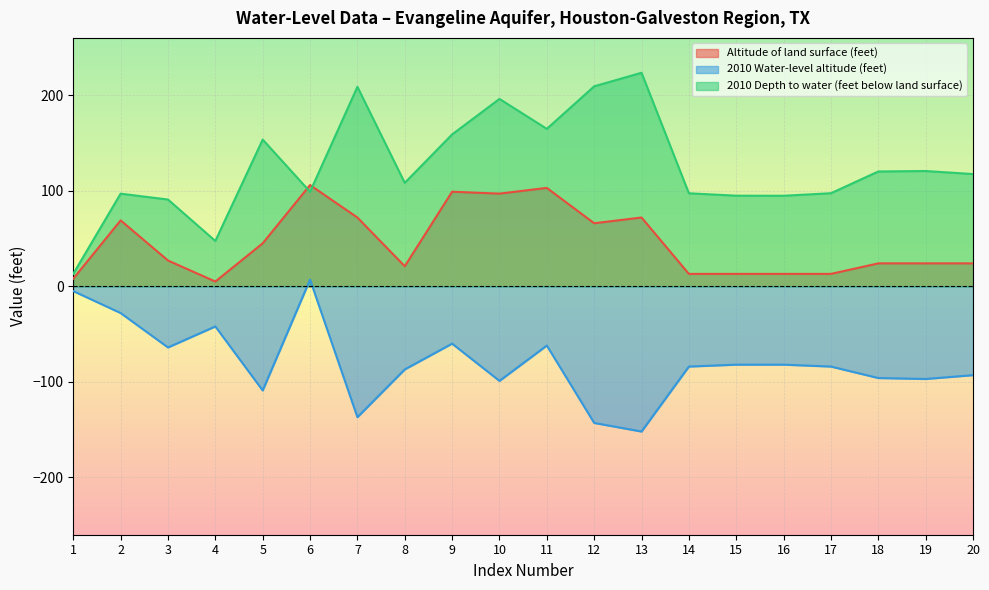

At which category is the sum across all series the highest?

6